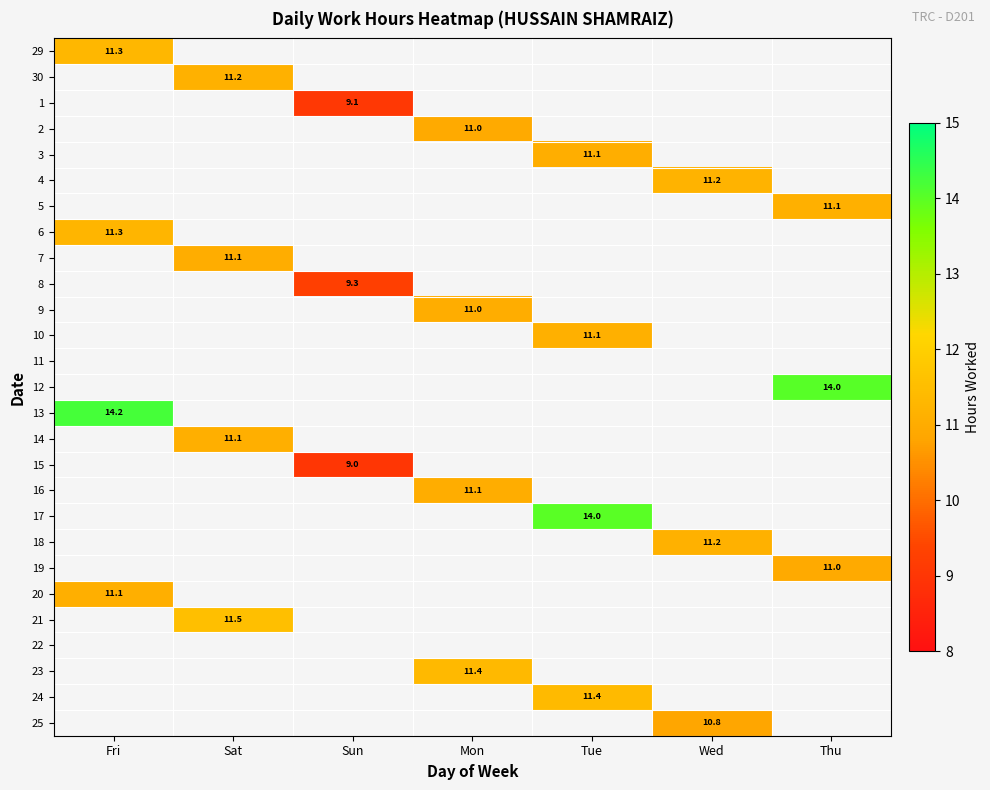

Which label corresponds to the largest value in the chart?

Fri